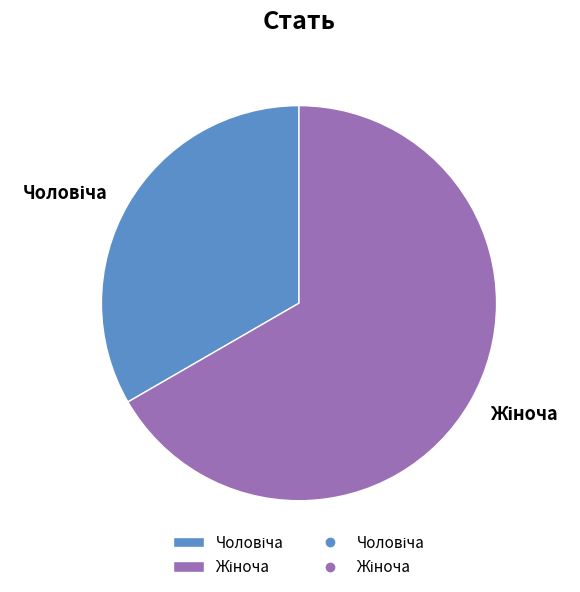

Does any single category account for the majority?

Yes